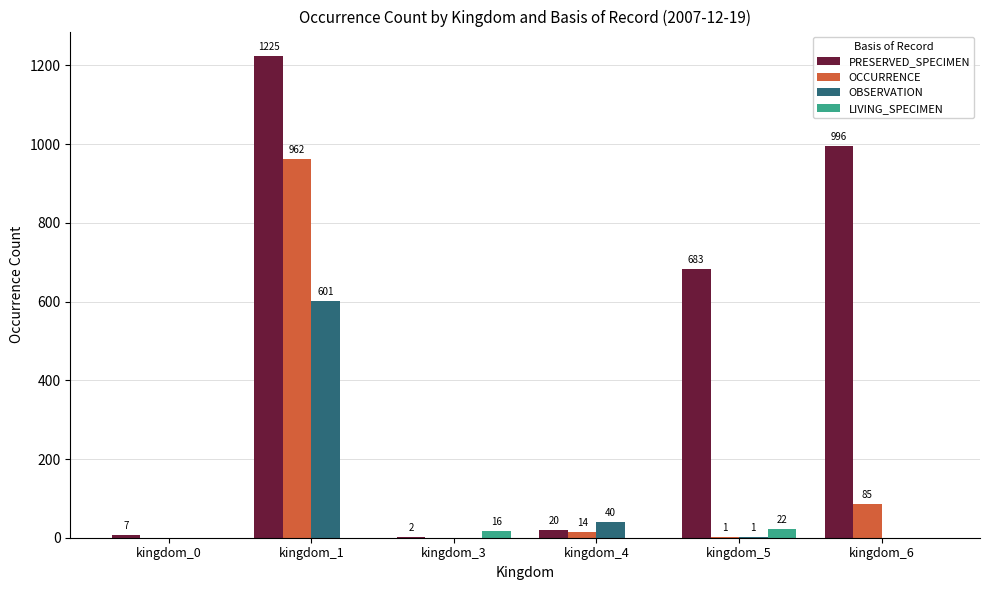

Does the chart contain stacked bars?

No